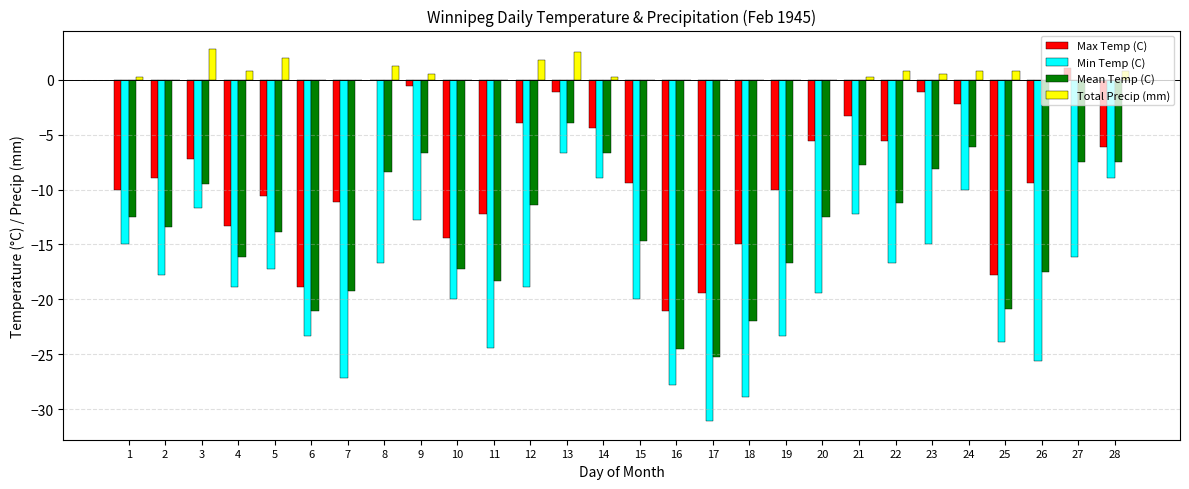

The value of Mean Temp (C) at 14 is -1.4. True or false?

False